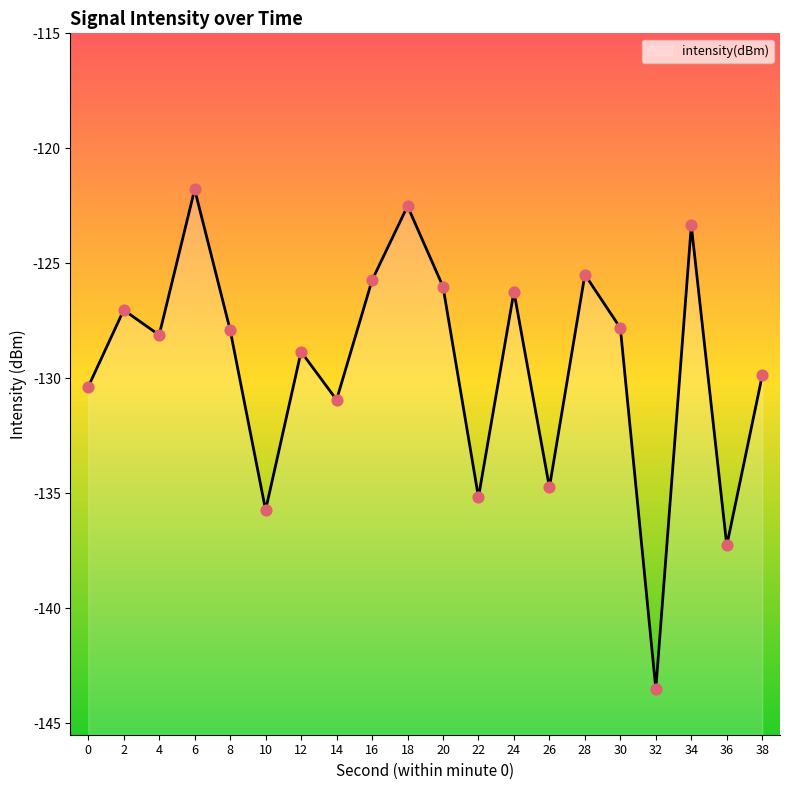

Between 16 and 0, which is larger?

16